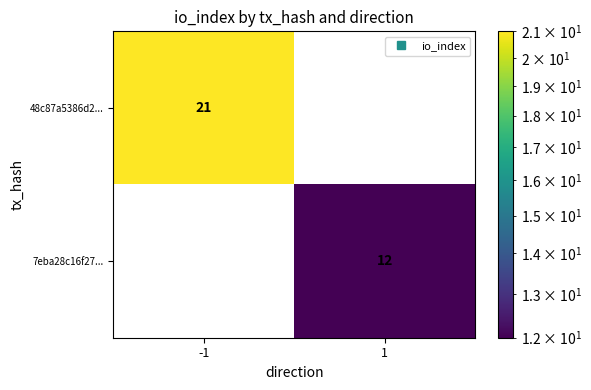

Reading left to right, list all the values displayed in this chart.

48c87a5386d2...: -1=21	1=0
7eba28c16f27...: -1=0	1=12